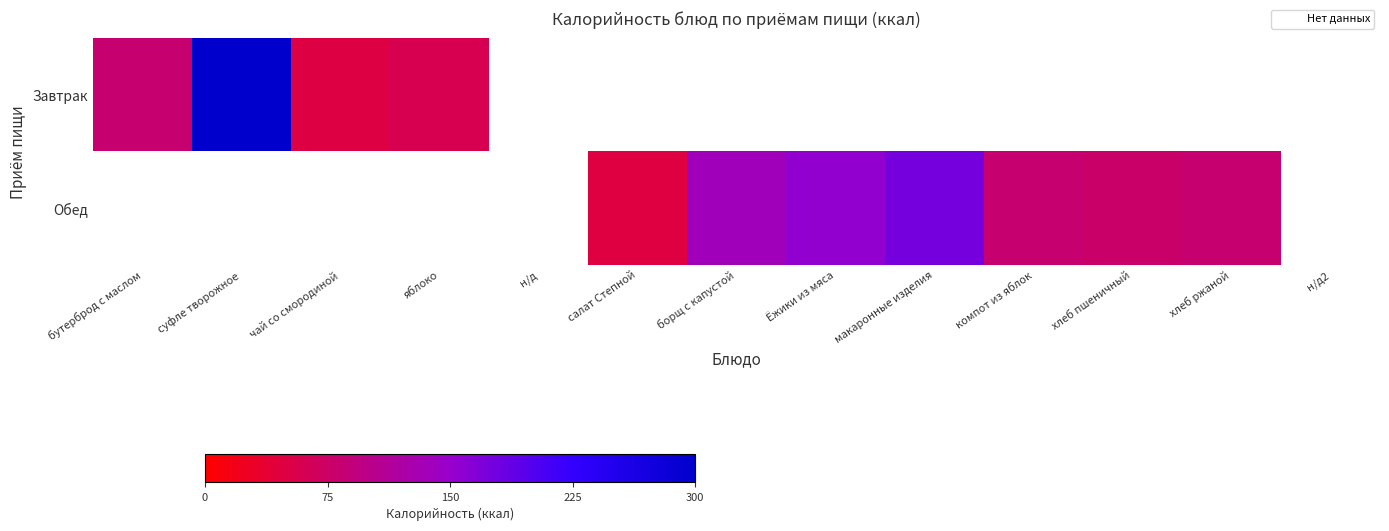

Which series has the largest range (max minus min)?

Завтрак